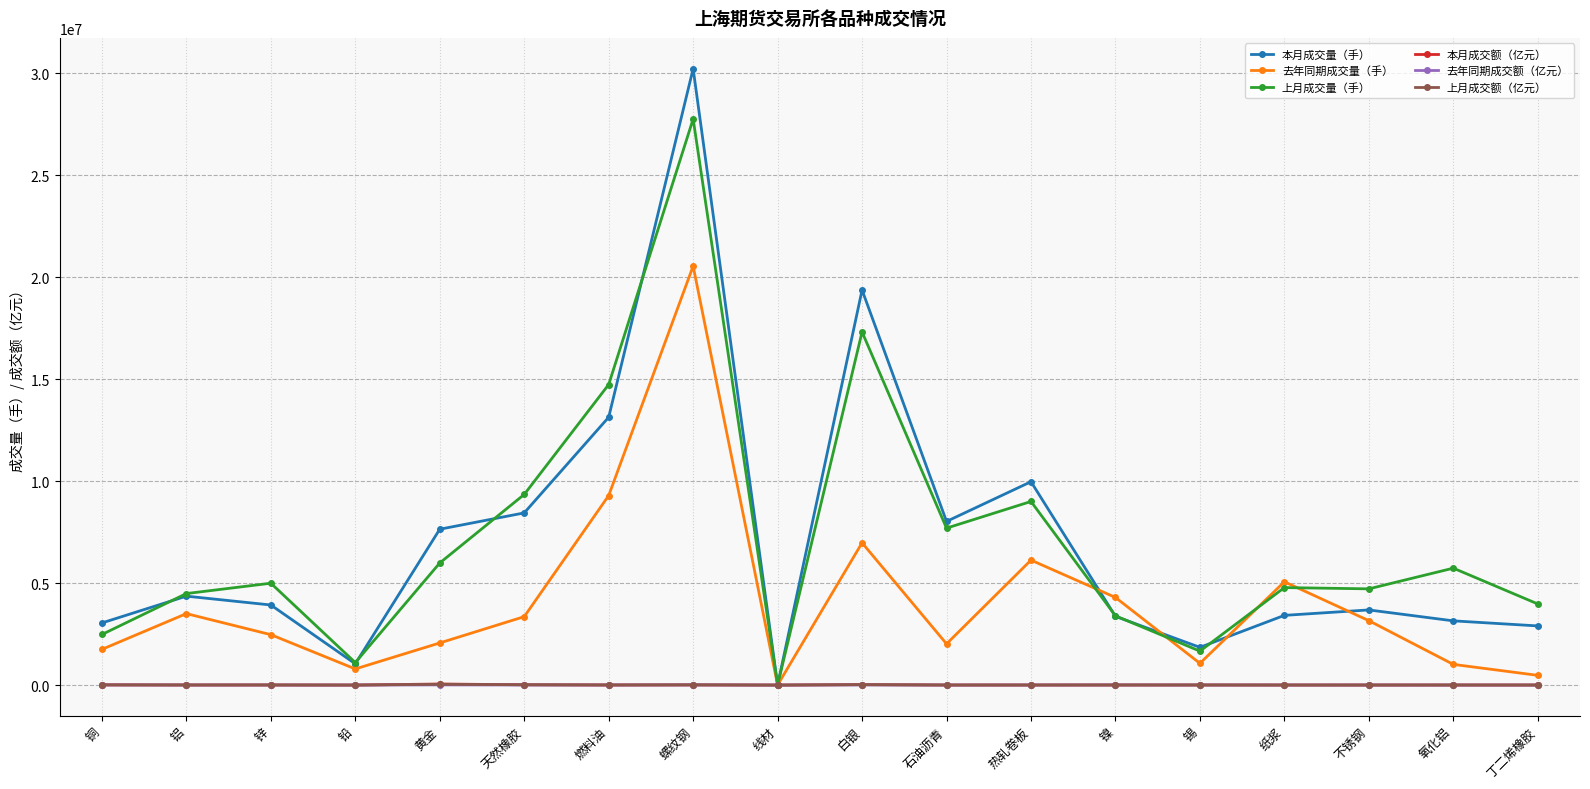

True or false: 去年同期成交额（亿元） has a value of 3297.9 at 铝.

True